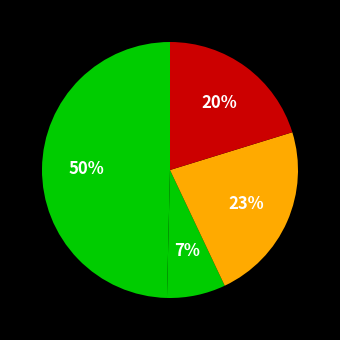

Is there any slice that represents more than half of the pie?

No